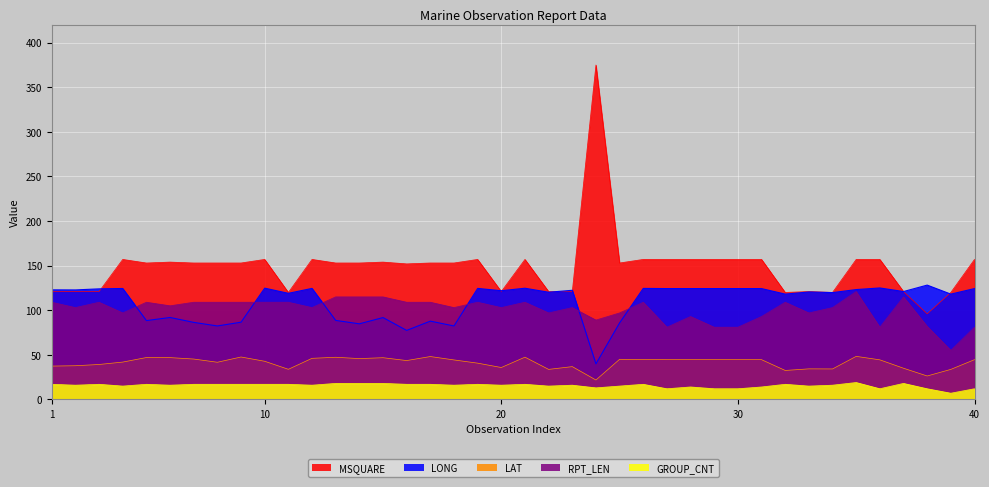

In LONG, how many points are higher than both neighbors (excluding endpoints)?

13